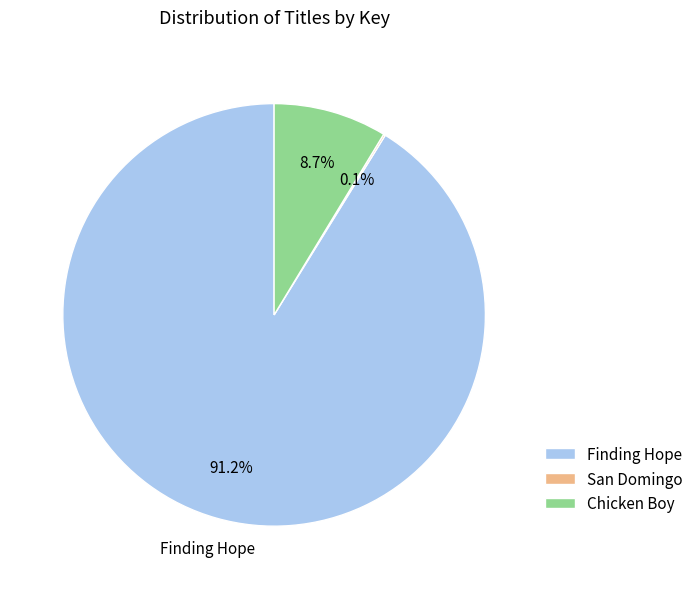

To the nearest percent, what is the combined percentage of Finding Hope and Chicken Boy?

100%